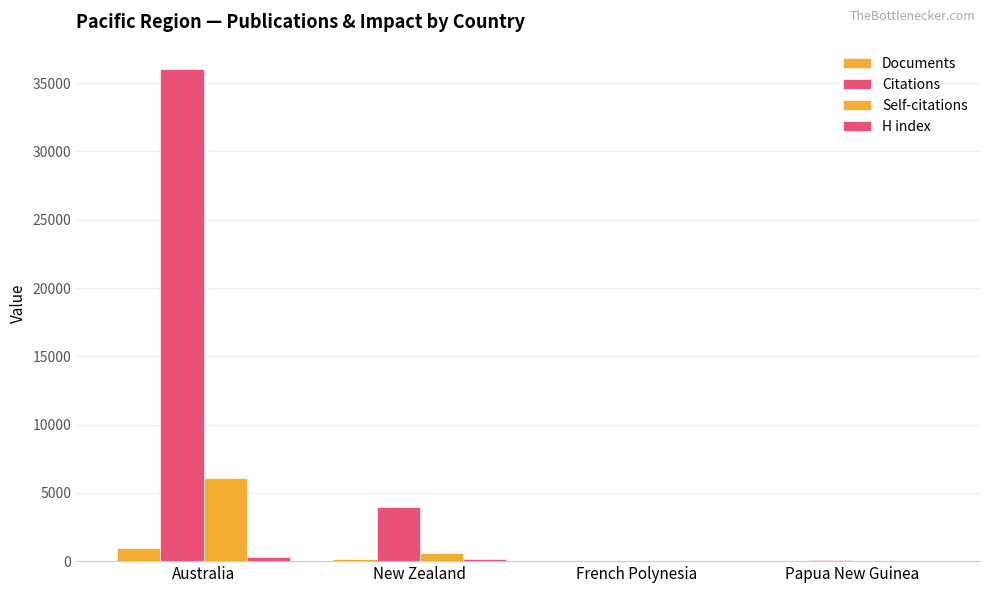

Are the bars horizontal?

No